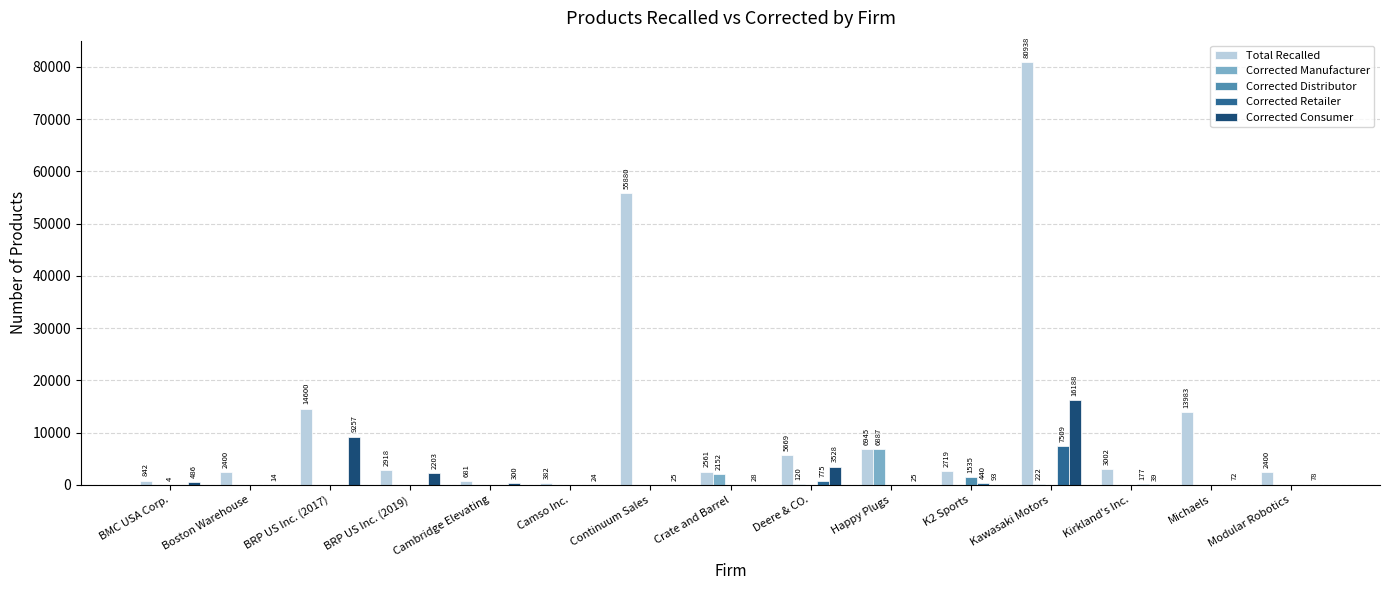

At which label is Total Recalled closest to 40660?

Continuum Sales